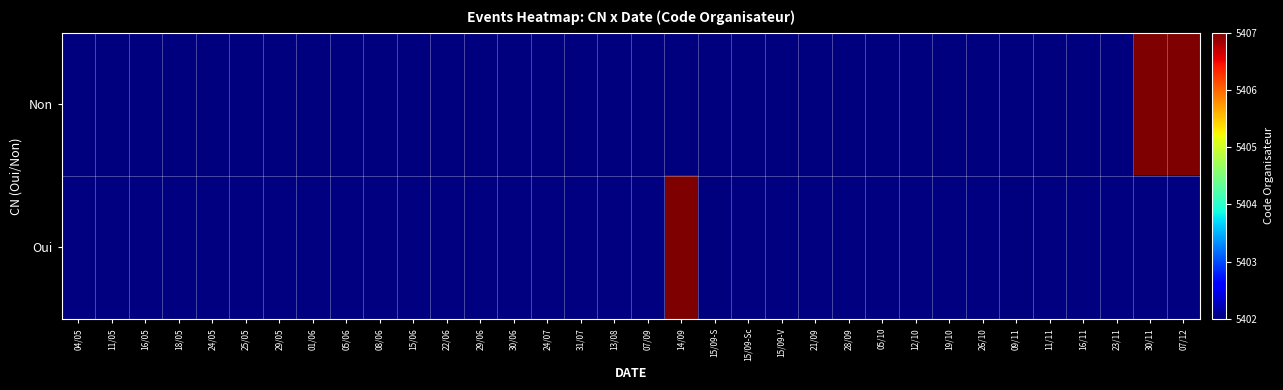

What is the average value of the Non series?

5402.3